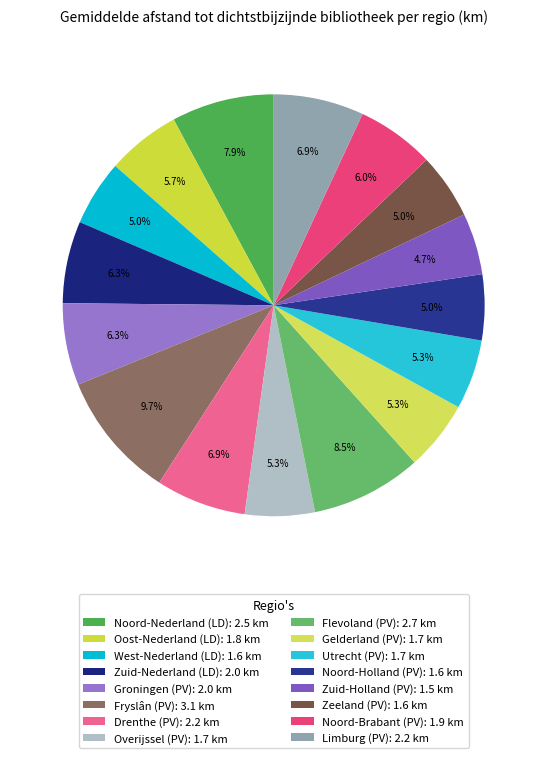

Is it true that Groningen (PV) is 18% of the pie?

False